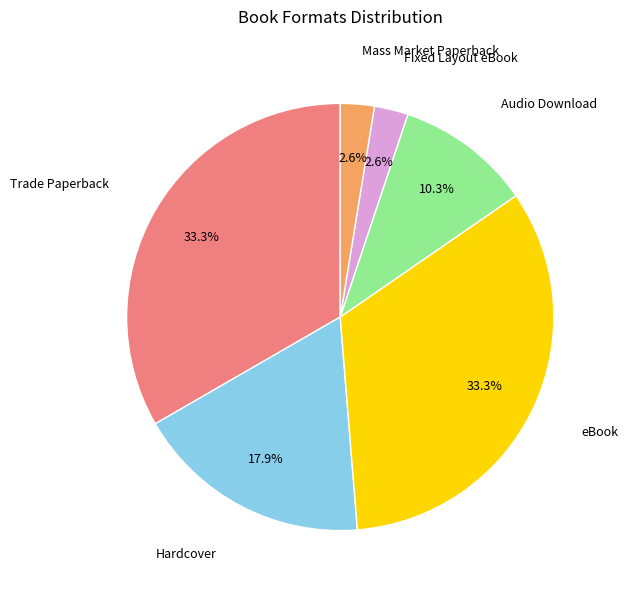

To the nearest percent, what portion does Fixed Layout eBook represent?

3%